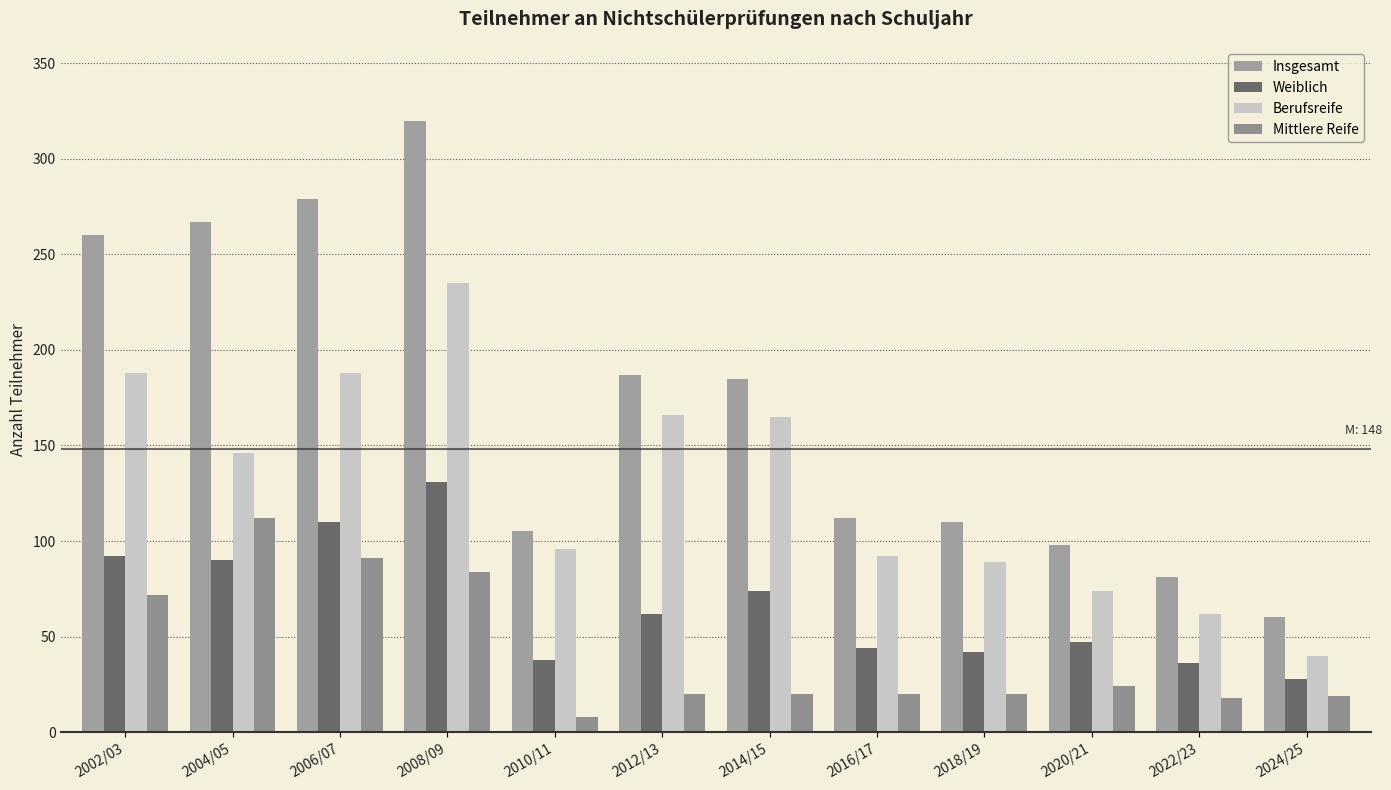

What are all the series names shown in the legend?

Insgesamt, Weiblich, Berufsreife, Mittlere Reife